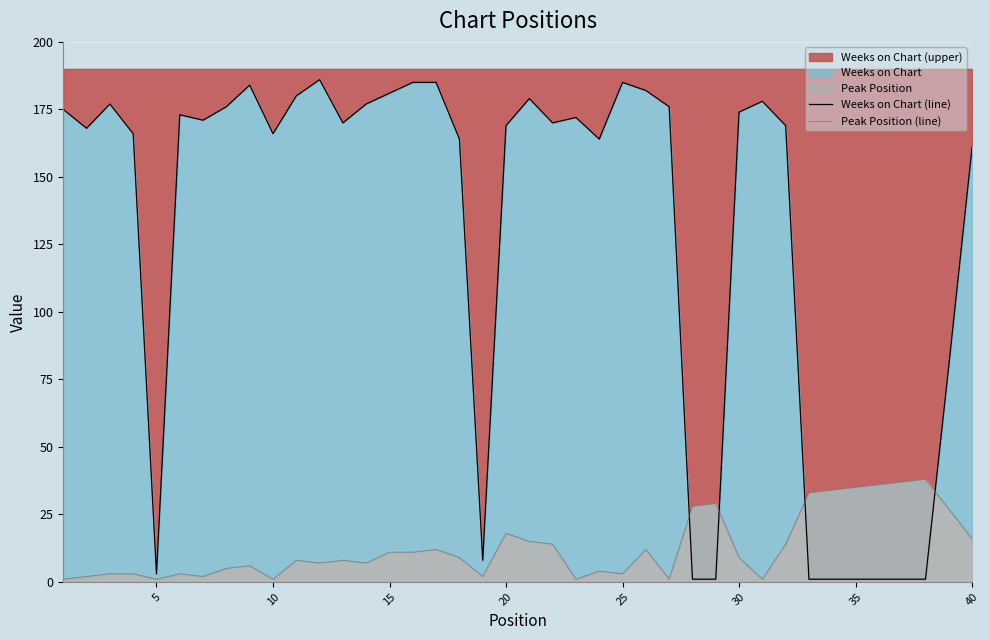

What is the maximum value for Weeks on Chart (upper)?

186